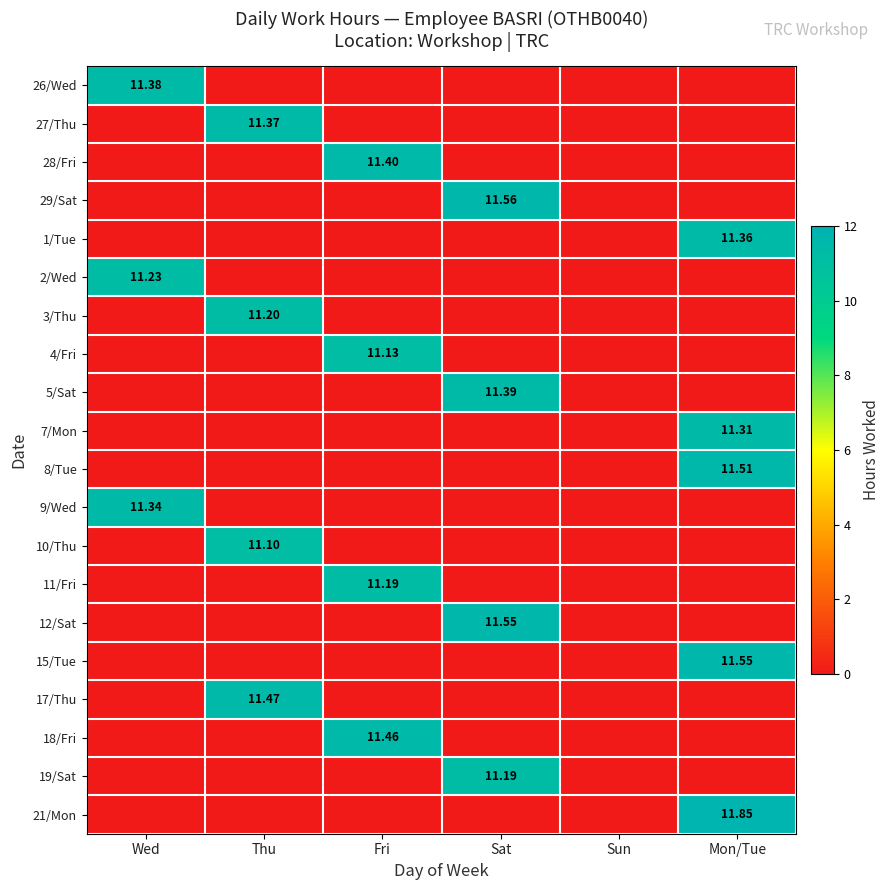

What is the maximum value for 29/Sat?

11.6